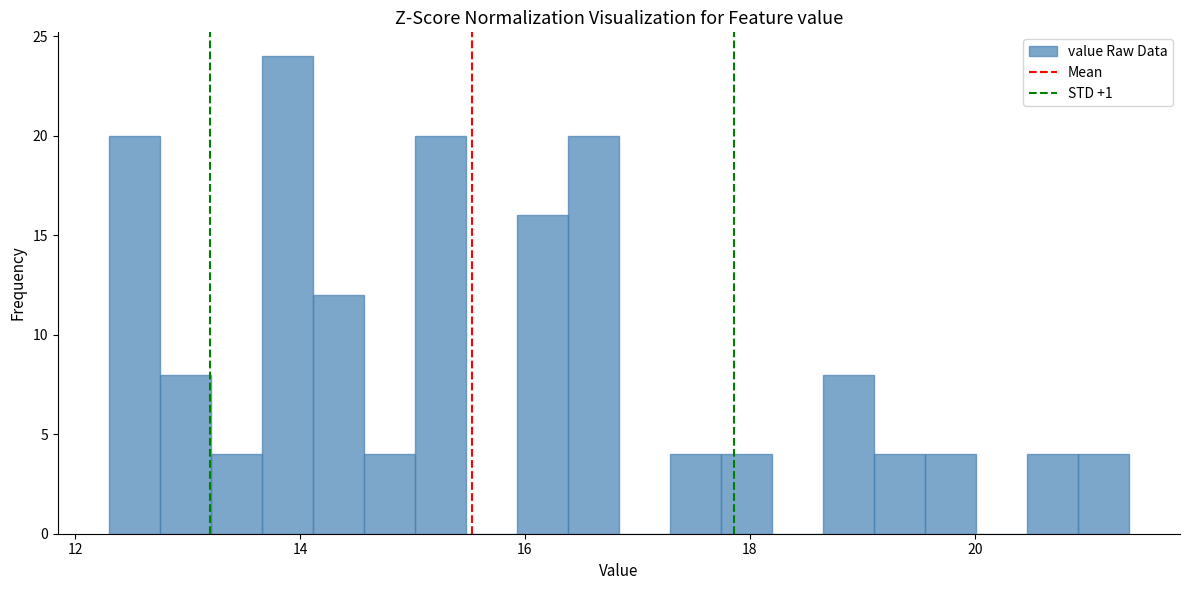

Around what value on the x-axis is the tallest bar? Give the approximate position of its centre, as read against the axis.

13.8